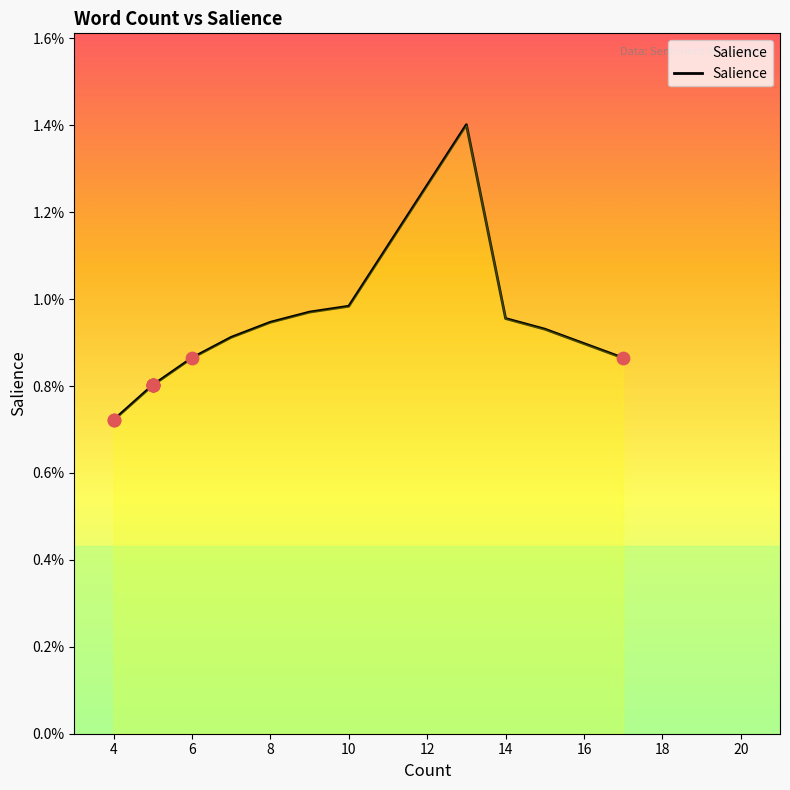

Which has a higher value, 18 or 14?

14